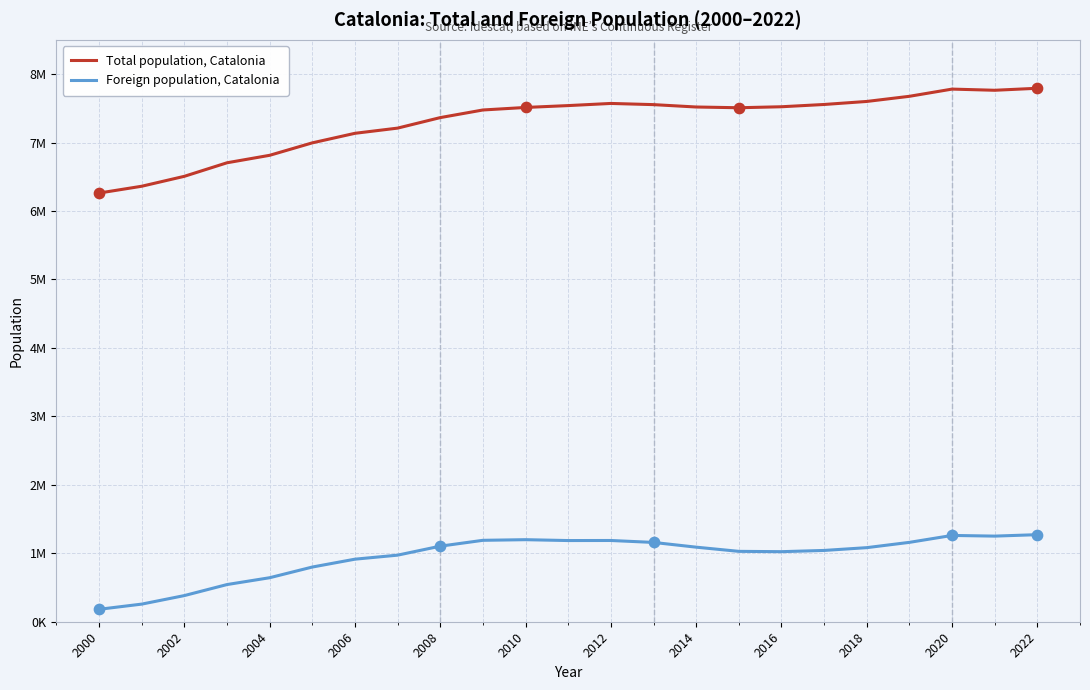

What are all the series names shown in the legend?

Total population, Catalonia, Foreign population, Catalonia